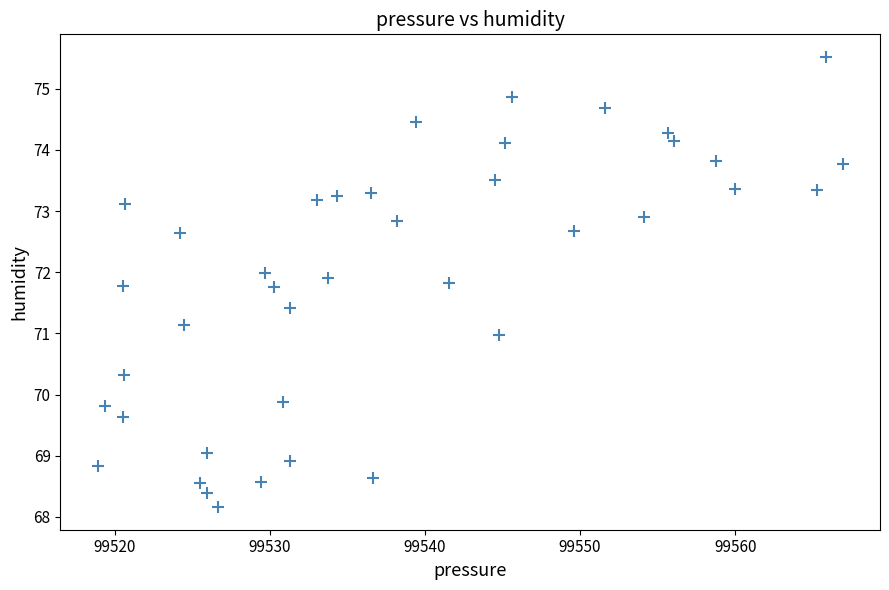

What is the range of Y values (max minus min)?

7.4